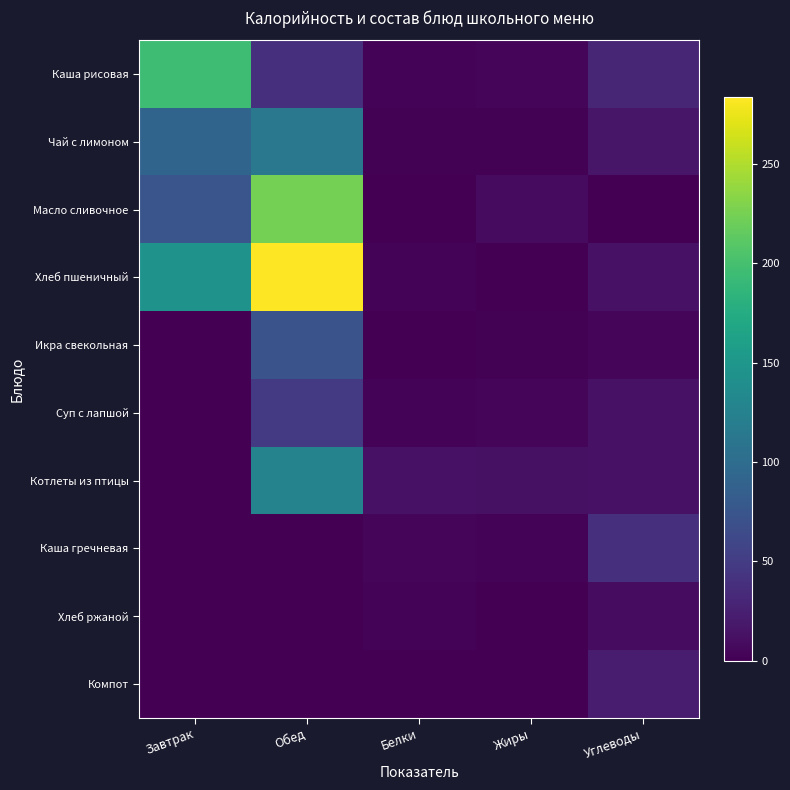

Between Обед and Жиры, which is larger?

Обед